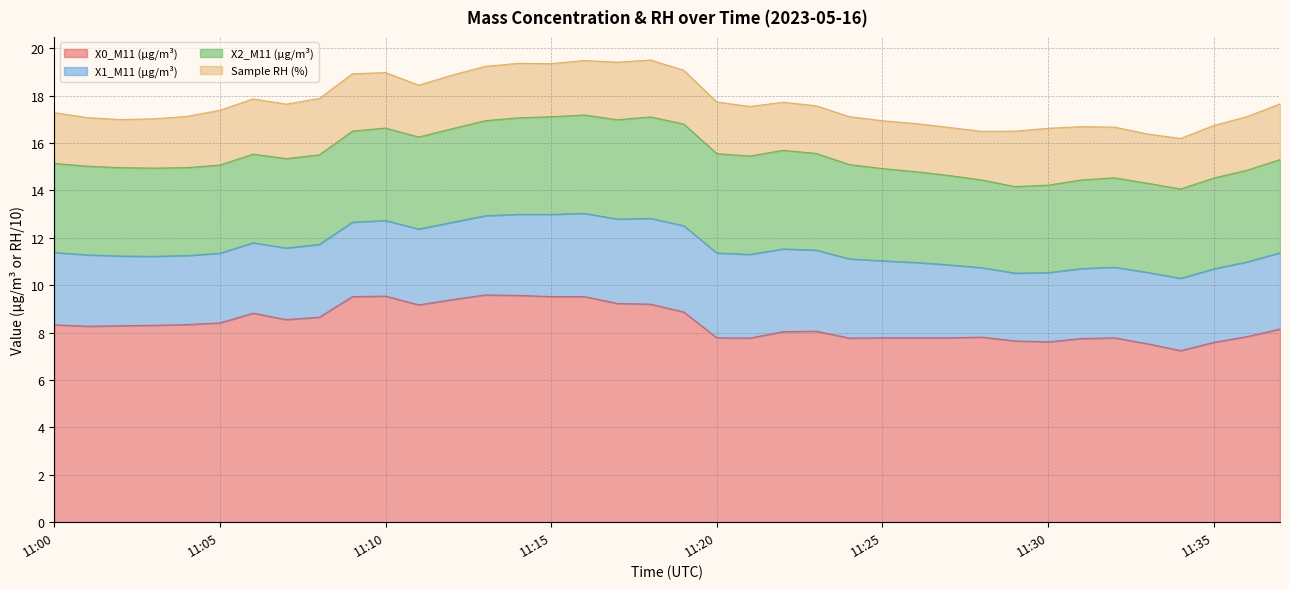

Reading left to right, extract all data points from this chart.

X0_M11 (μg/m³): 8.3	8.3	8.3	8.3	8.3	8.4	8.8	8.6	8.7	9.5	9.5	9.2	9.4	9.6	9.6	9.5	9.5	9.2	9.2	8.9	7.8	7.8	8.0	8.1	7.8	7.8	7.8	7.8	7.8	7.7	7.6	7.8	7.8	7.5	7.2	7.6	7.8	8.2
X1_M11 (μg/m³): 3.0	3.0	2.9	2.9	2.9	2.9	3.0	3.0	3.1	3.1	3.2	3.2	3.3	3.3	3.4	3.5	3.5	3.6	3.6	3.6	3.6	3.5	3.5	3.4	3.3	3.2	3.2	3.1	2.9	2.9	2.9	3.0	3.0	3.0	3.0	3.1	3.1	3.2
X2_M11 (μg/m³): 3.8	3.7	3.7	3.7	3.7	3.7	3.7	3.8	3.8	3.8	3.9	3.9	4.0	4.0	4.1	4.1	4.2	4.2	4.3	4.3	4.2	4.2	4.2	4.1	4.0	3.9	3.8	3.8	3.7	3.6	3.7	3.7	3.8	3.8	3.8	3.8	3.9	3.9
Sample RH (%): 21.4	20.5	20.3	20.8	21.6	23.1	23.3	23.0	23.8	24.2	23.4	21.9	22.6	22.9	23.0	22.4	23.0	24.3	24.0	22.7	21.8	20.9	20.3	20.1	20.2	20.2	20.3	20.3	20.5	23.4	24.0	22.5	21.4	20.8	21.3	22.2	22.6	23.5